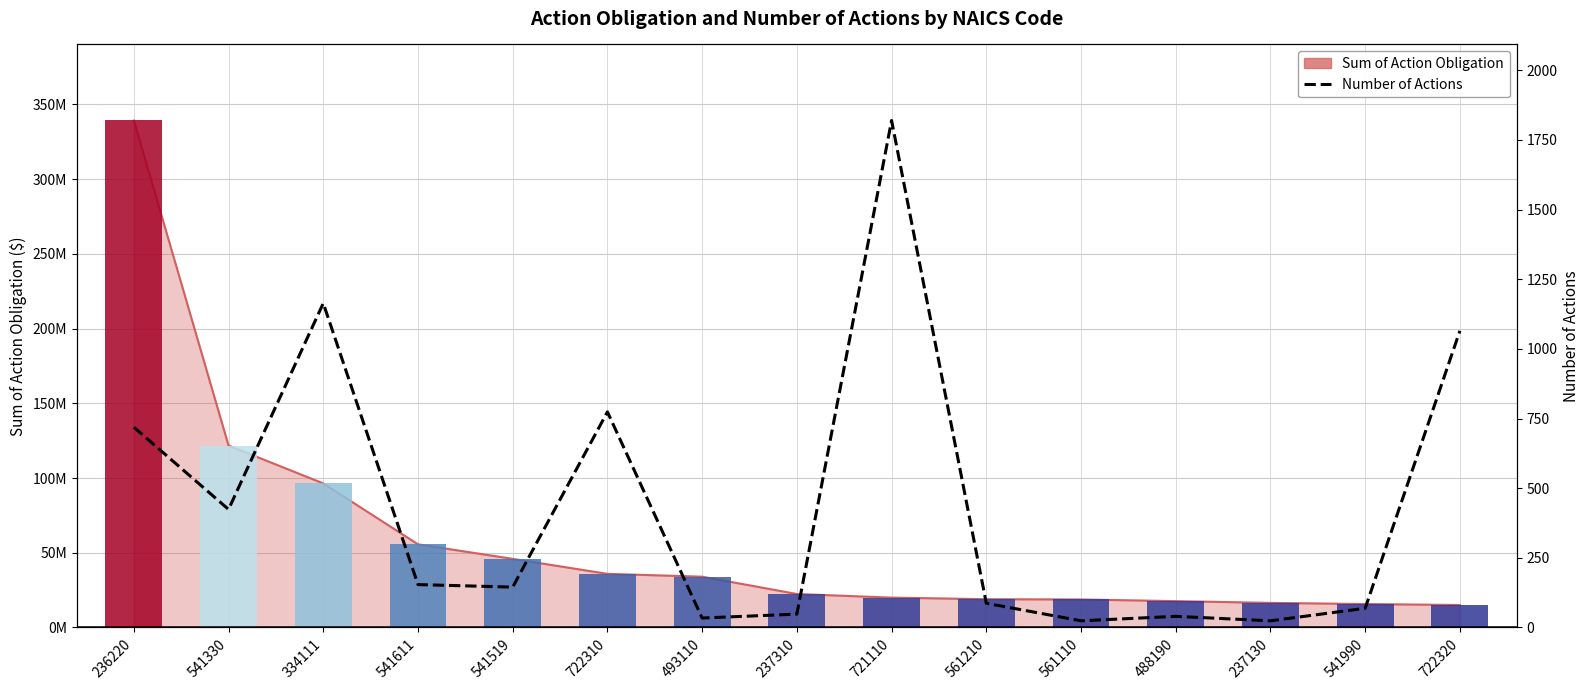

List the labels in order of value, largest first.

721110, 334111, 722320, 722310, 236220, 541330, 541611, 541519, 561210, 541990, 237310, 488190, 493110, 561110, 237130